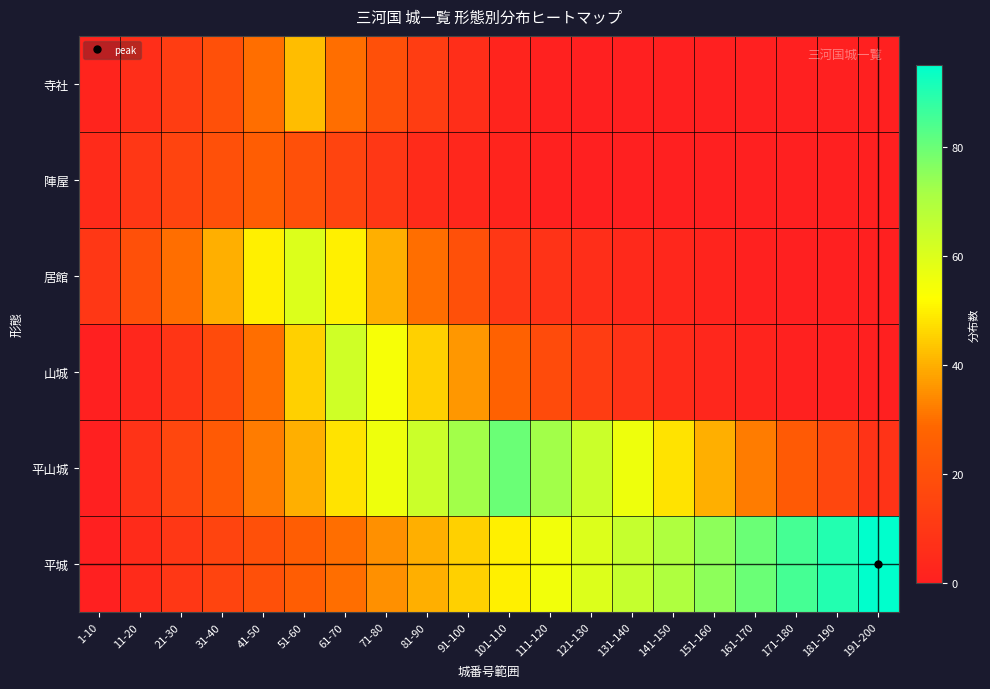

Which series has the largest range (max minus min)?

平城